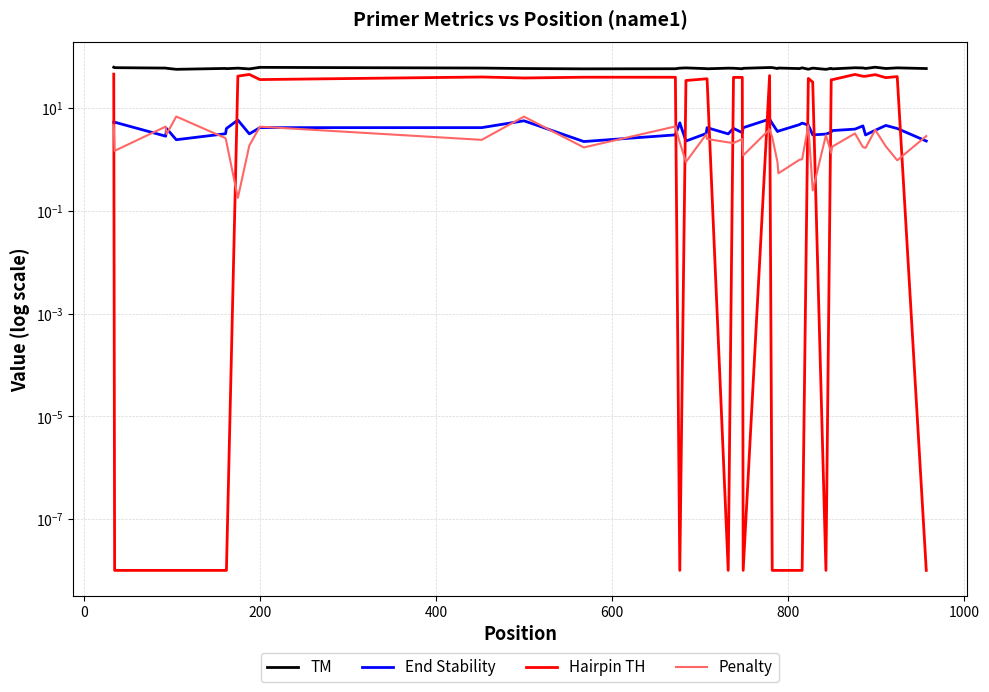

List the series in order of their peak value, highest first.

TM, Hairpin TH, Penalty, End Stability